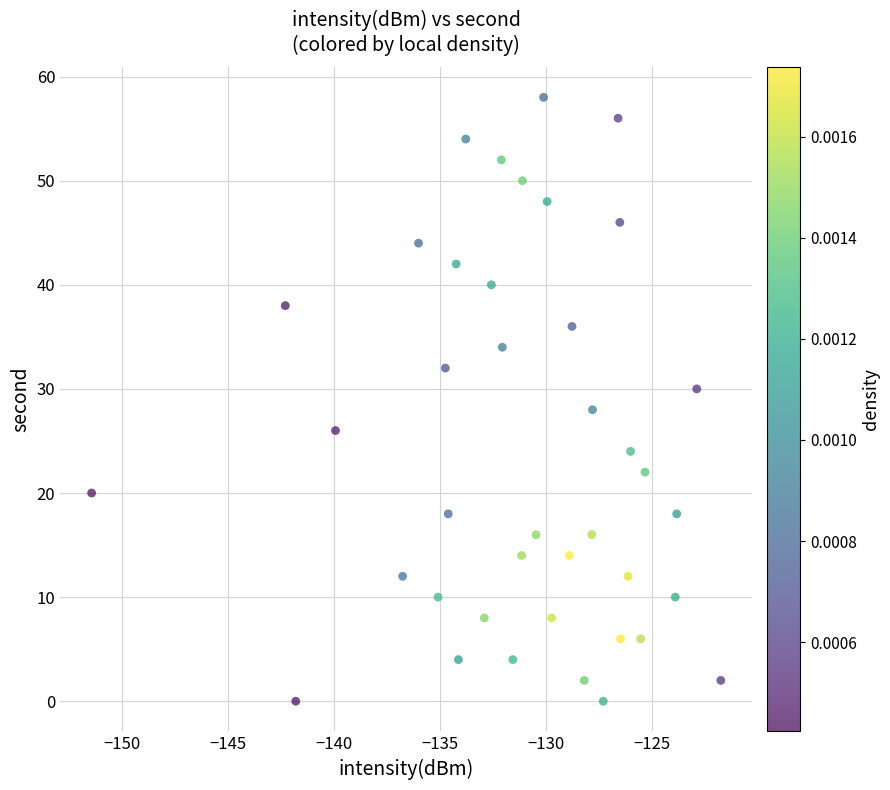

What is the range of Y values (max minus min)?

58